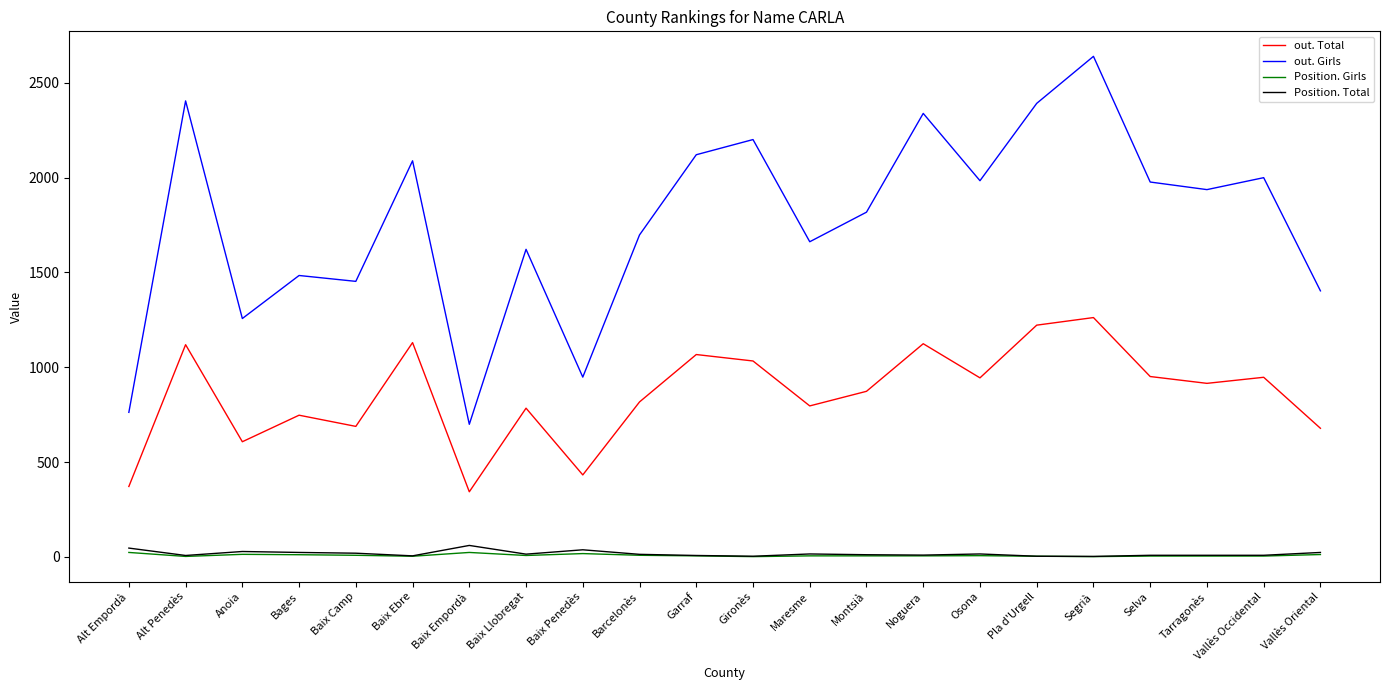

What is the smallest value displayed?

1